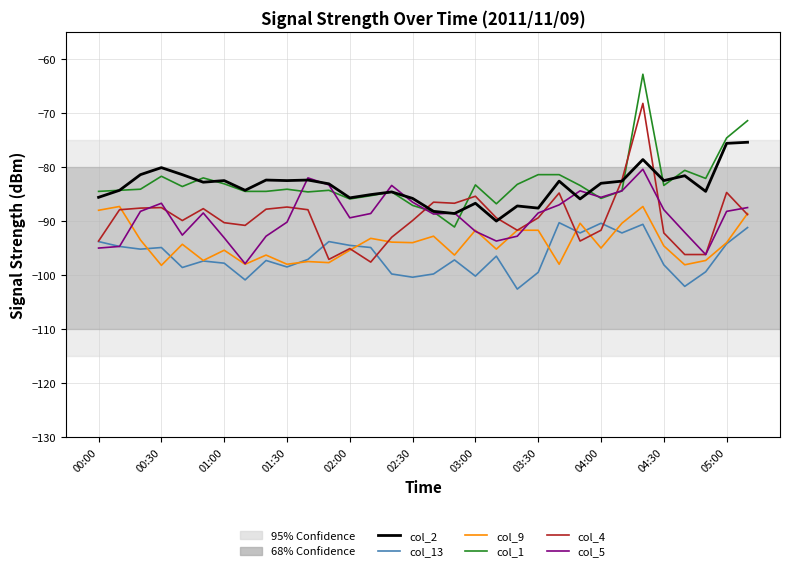

What is the greatest value displayed?

-62.8